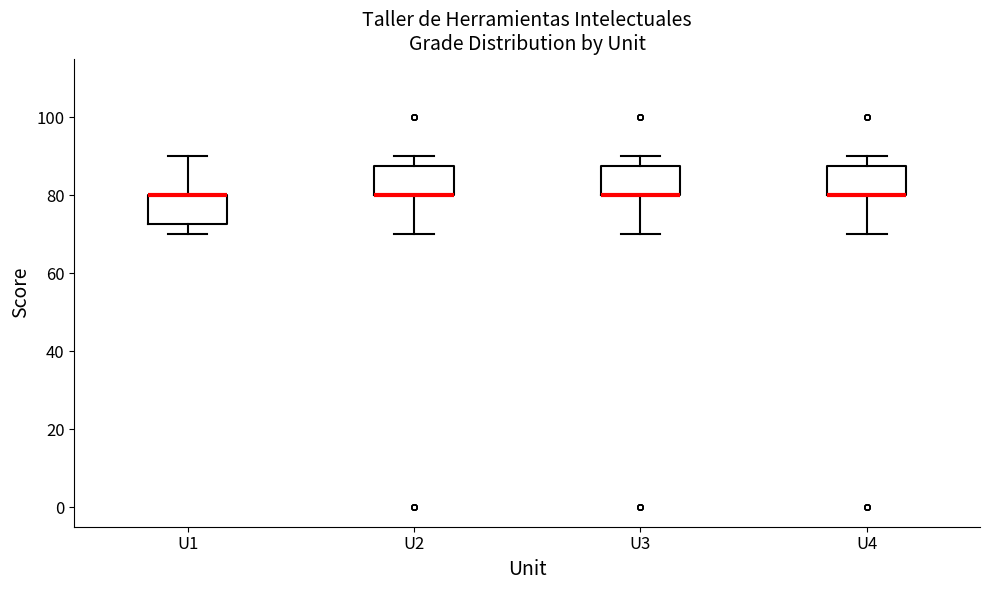

Reading left to right, transcribe this box plot: for each box, give where its median line is, the range the box spans, and where its two whiskers end, as read against the y-axis. The values are not printed on the chart, so give them approximately, as read against the axis.

U1: median 80 (drawn on the box's upper edge), box 72 to 80, whiskers 70 to 90
U2: median 80 (drawn on the box's lower edge), box 80 to 88, whiskers 70 to 90
U3: median 80 (drawn on the box's lower edge), box 80 to 88, whiskers 70 to 90
U4: median 80 (drawn on the box's lower edge), box 80 to 88, whiskers 70 to 90